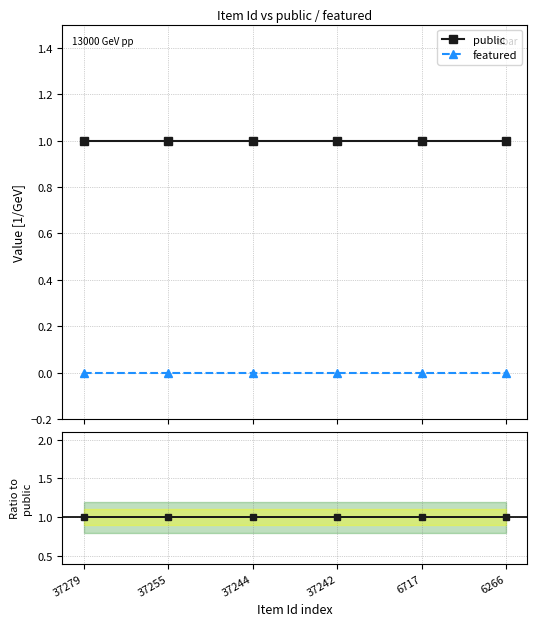

True or false: public has a value of 1 at 37242.

True